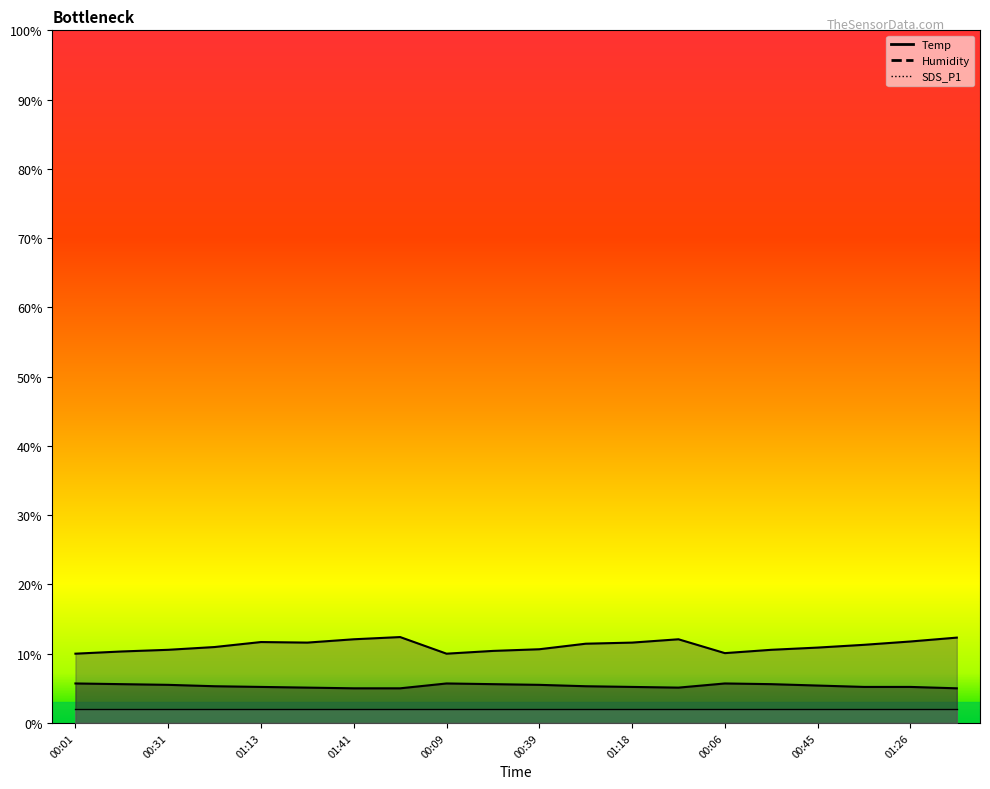

In Temp, how many points are higher than both neighbors (excluding endpoints)?

2